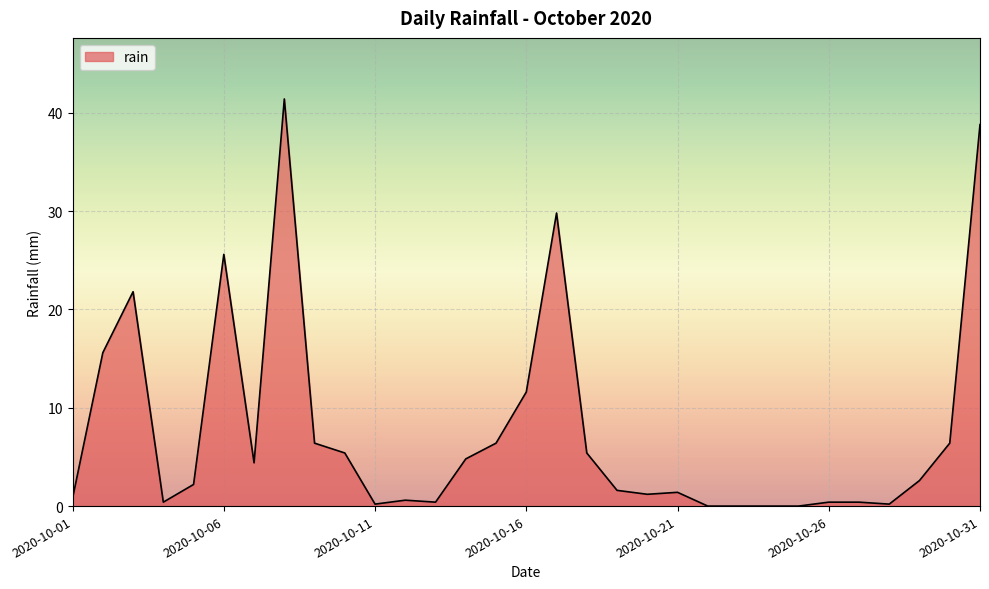

What is the greatest value displayed?

41.4